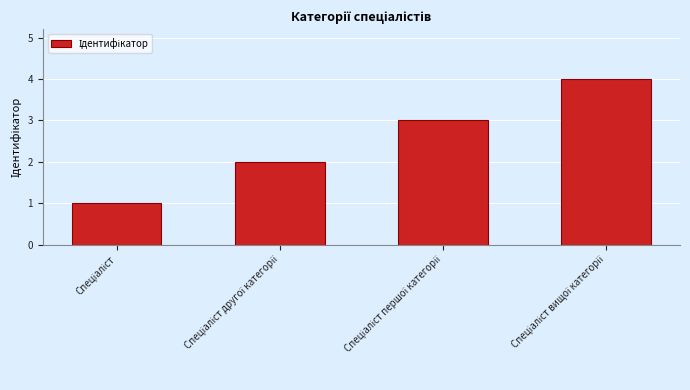

How many distinct data groups are displayed?

1